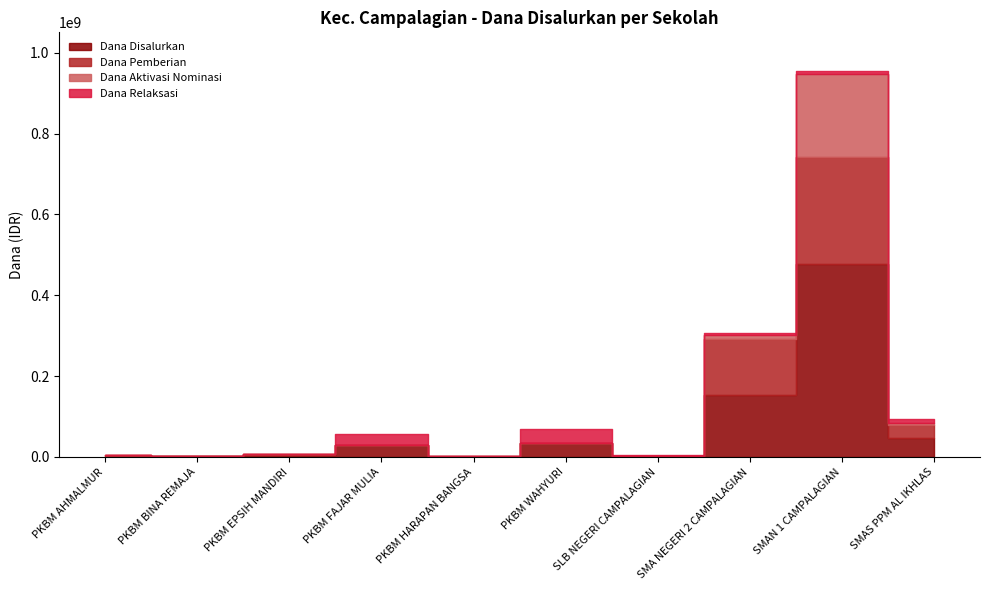

True or false: Dana Aktivasi Nominasi has a value of -115984773 at PKBM BINA REMAJA.

False